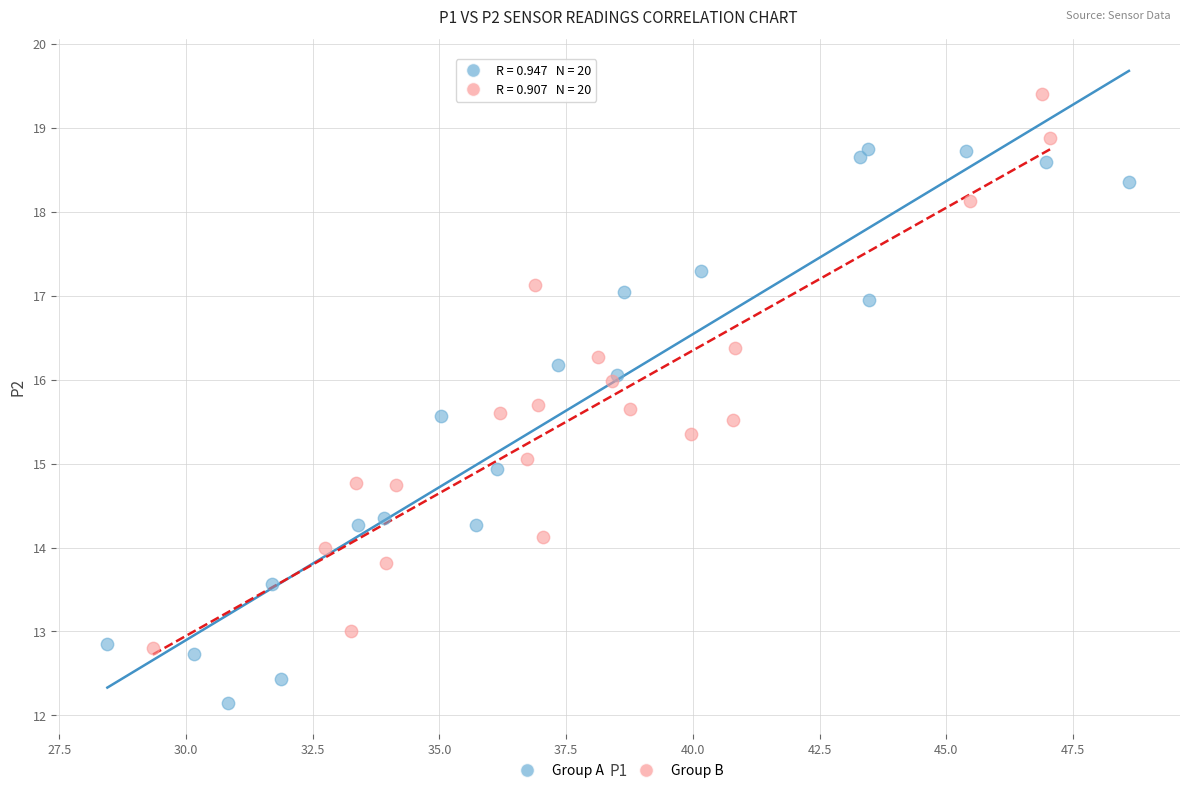

Which series contains the highest Y value?

Group B